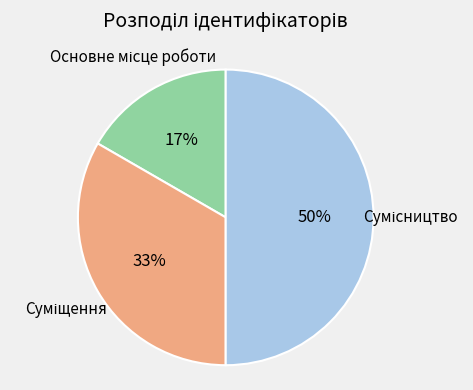

To the nearest percent, what is the average slice percentage?

33%